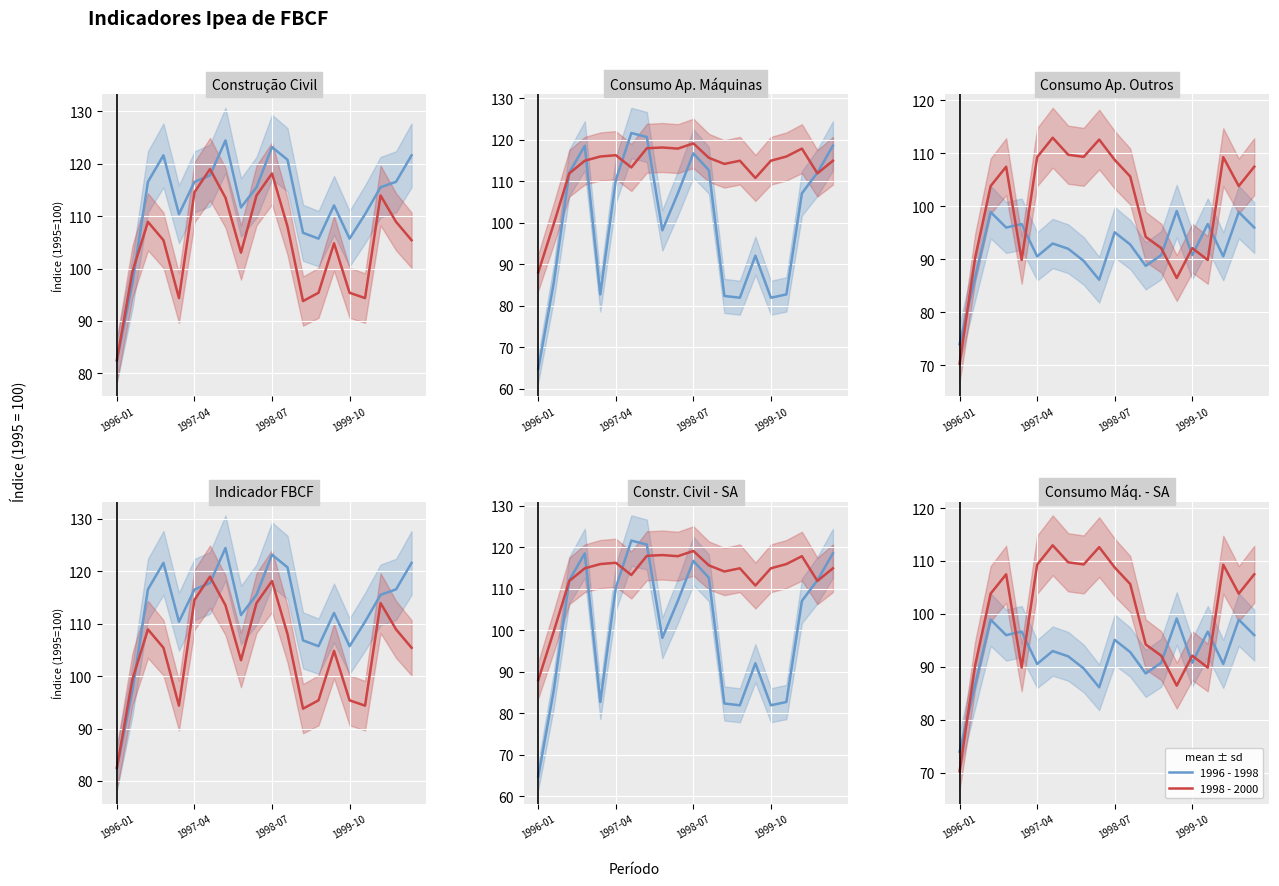

Where is 1996 - 1998 nearest to the value 86?

9